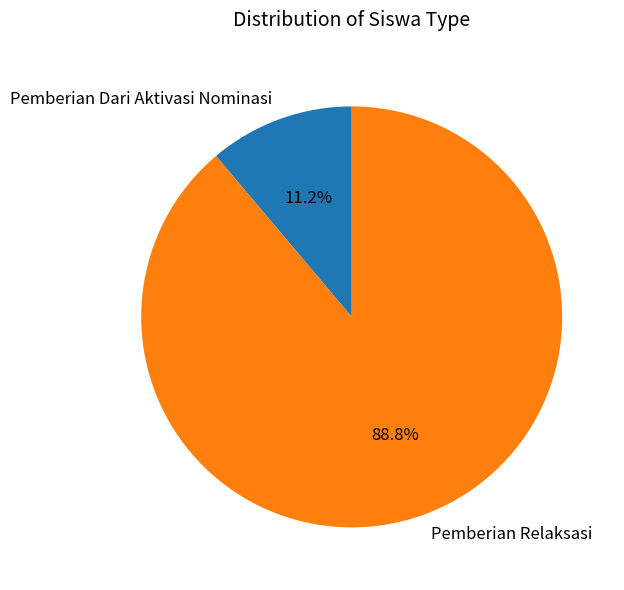

Does Pemberian Relaksasi account for over 50% of the chart?

Yes